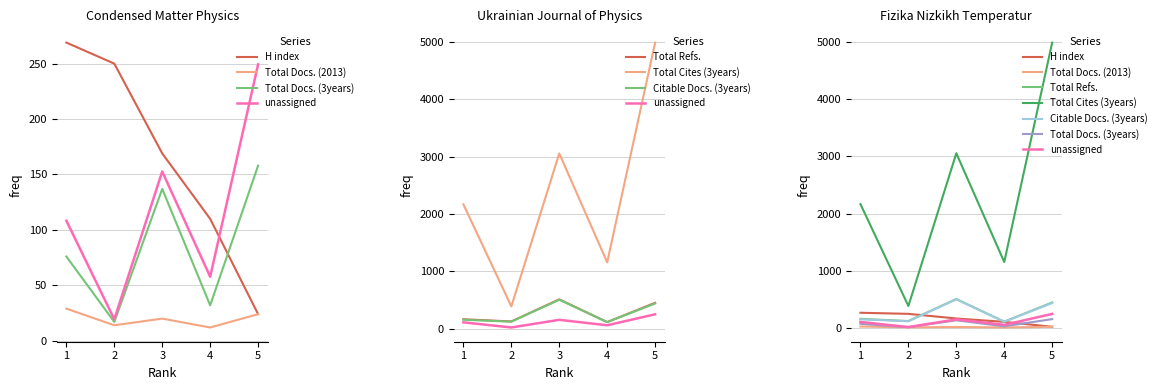

What is the difference between the highest and lowest values at 4?

101.0